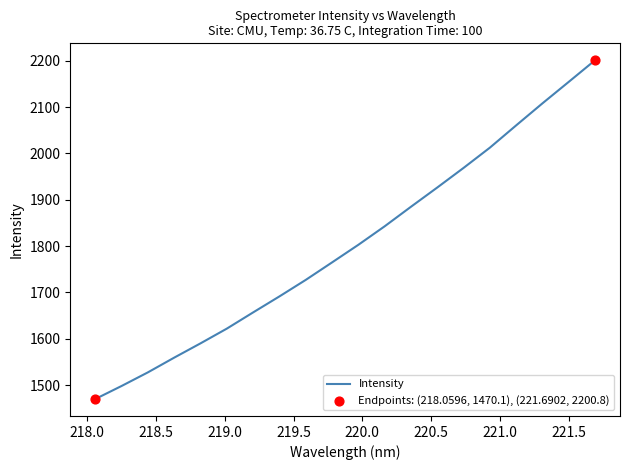

What is the difference between the maximum and minimum values?

730.8